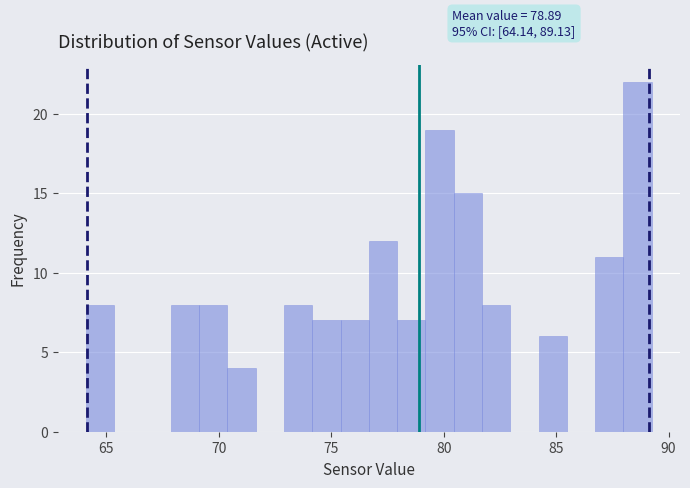

Around what value on the x-axis is the tallest bar? Give the approximate position of its centre, as read against the axis.

88.5